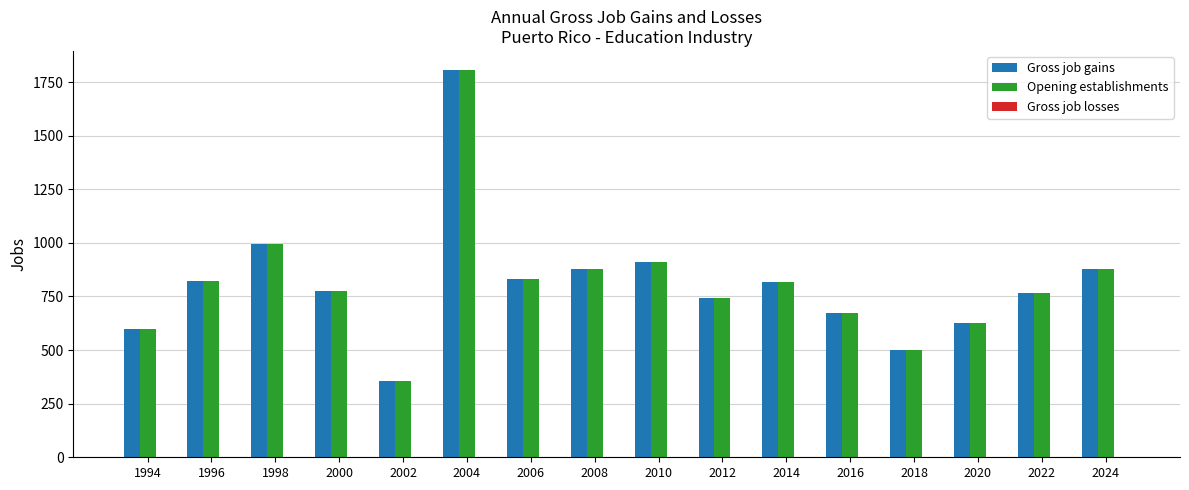

What is the value of the Opening establishments bar at the 10th from the left?

742